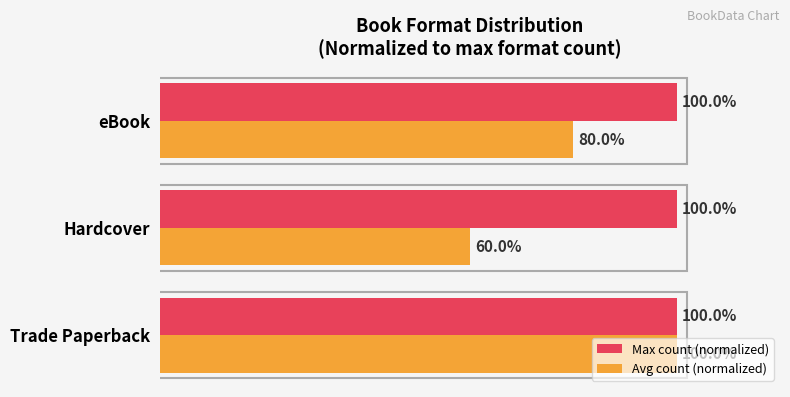

Is the value of Avg count (normalized) at eBook greater than the value of Max count (normalized) at eBook?

No